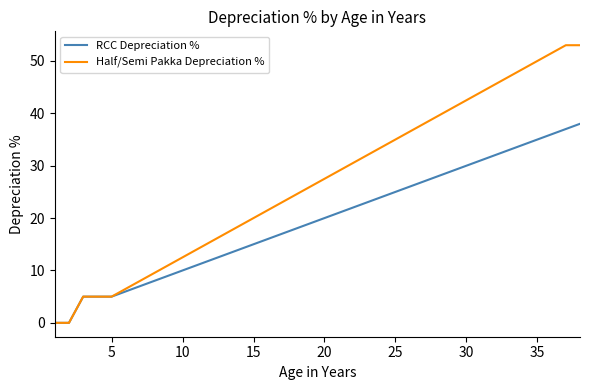

List the series in order of their overall mean, highest first.

Half/Semi Pakka Depreciation %, RCC Depreciation %